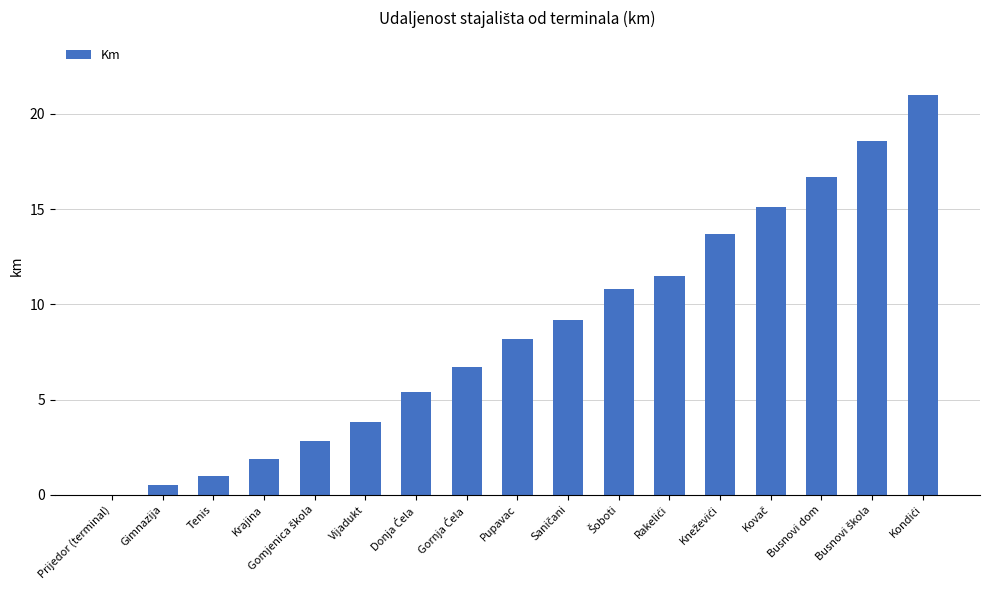

The chart shows a value of 3.8 at Vijadukt. True or false?

True